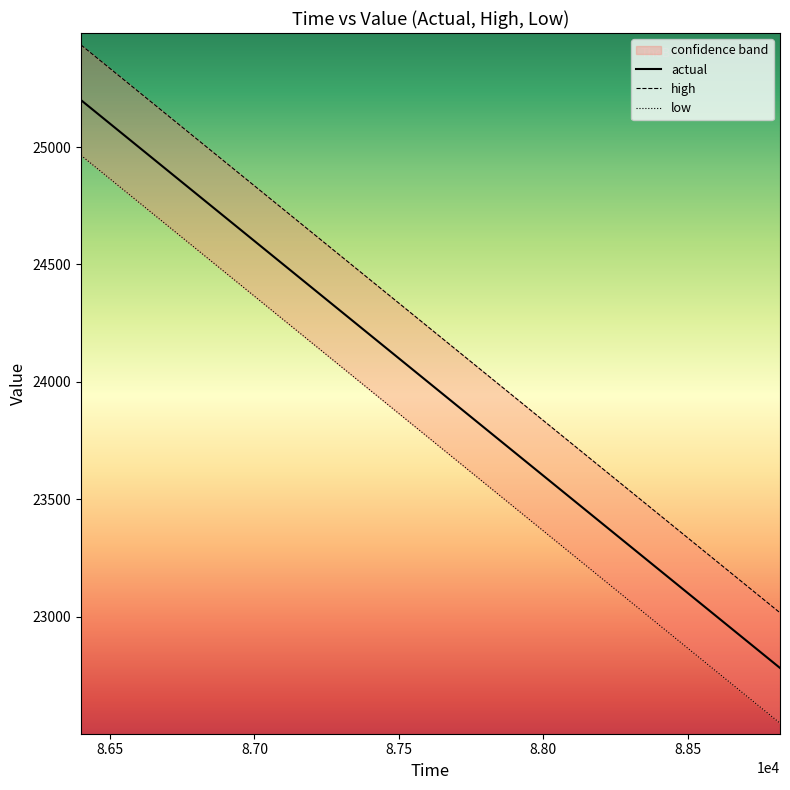

What is the minimum value for actual?

22780.8